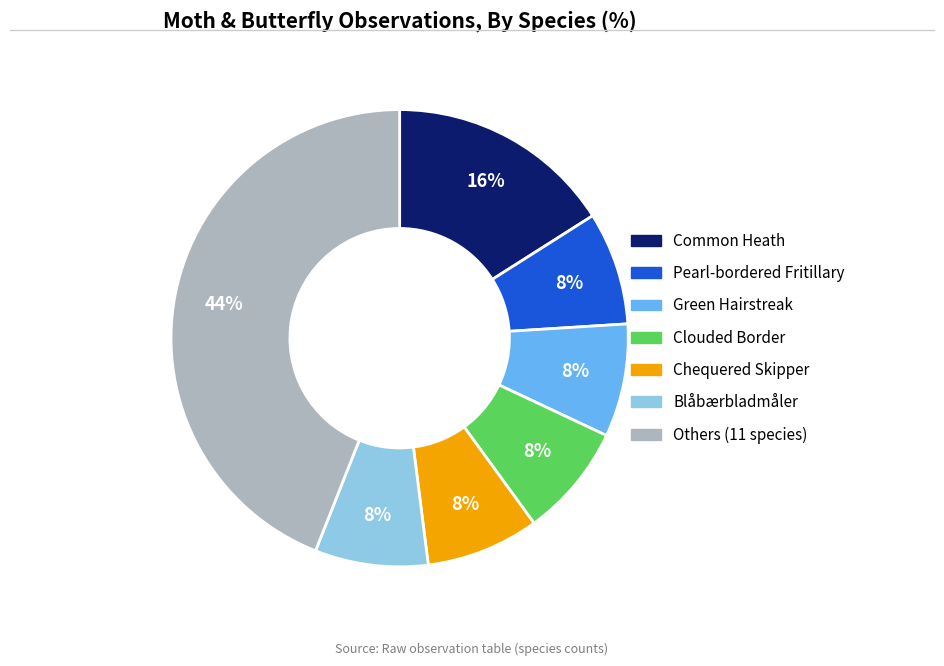

To the nearest percent, what is the difference between the largest and smallest slice percentages?

36%